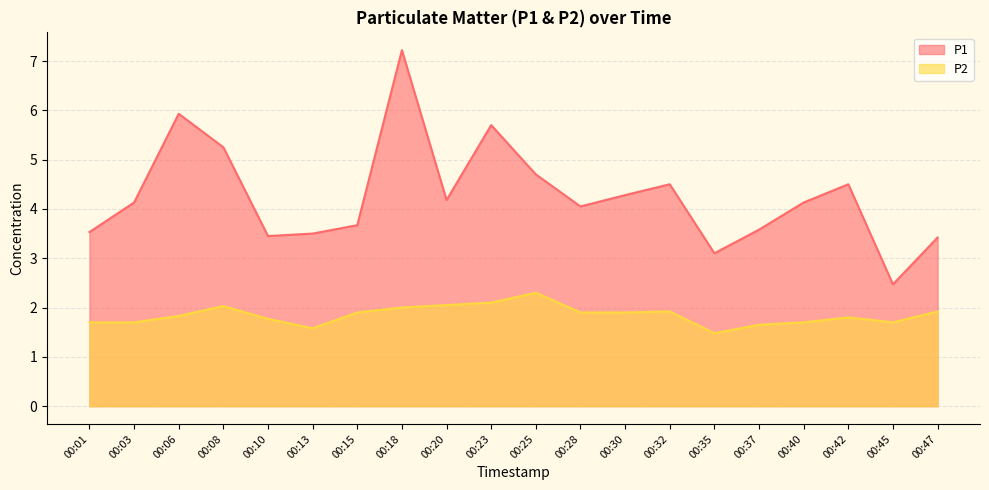

What is the value of the P2 point at the 2nd from the left?

1.7